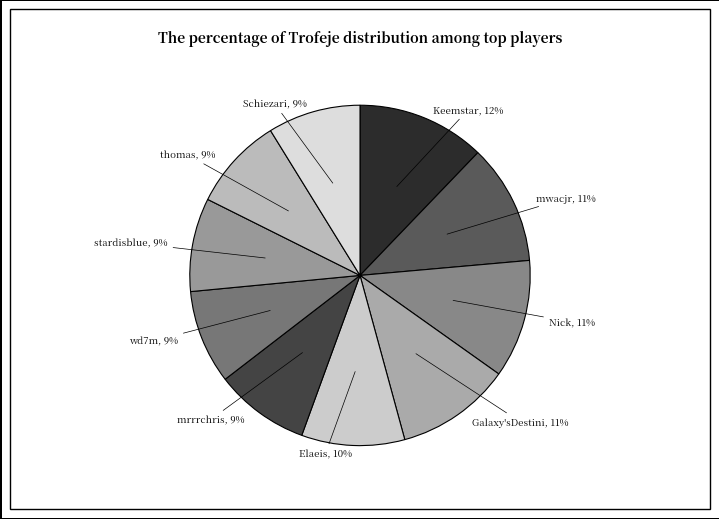

Between wd7m and Nick, which is larger?

Nick